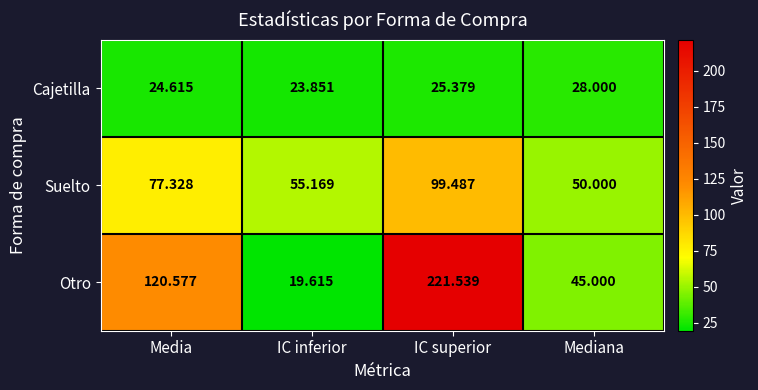

What is the difference between the highest and lowest values at Media?

96.0